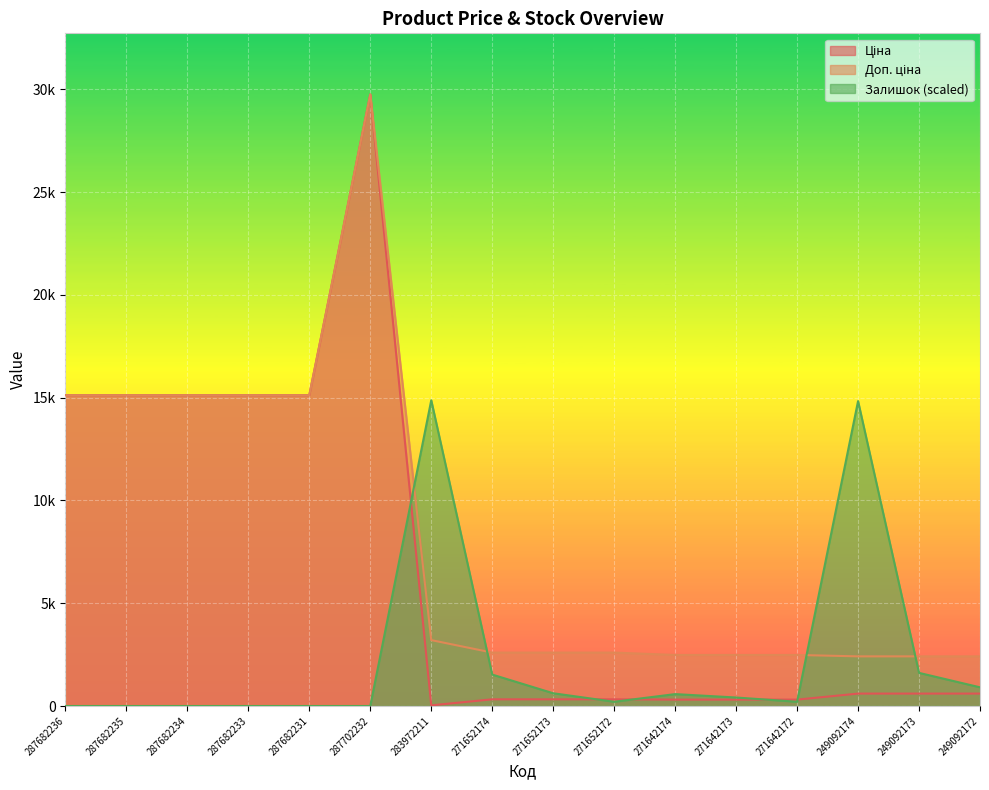

What is the greatest value displayed?

29747.2